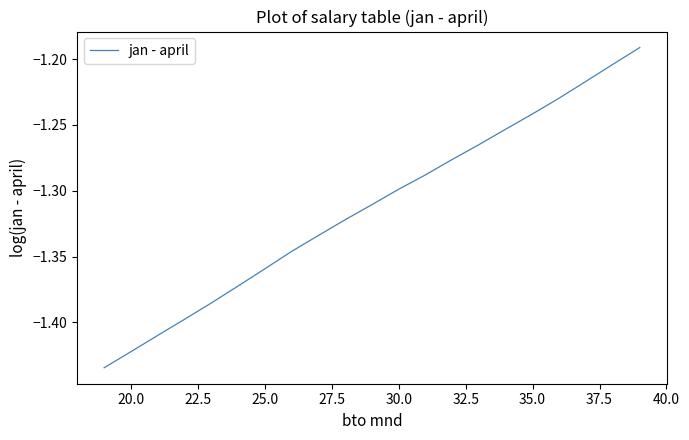

What is the minimum value shown in the chart?

-1.4